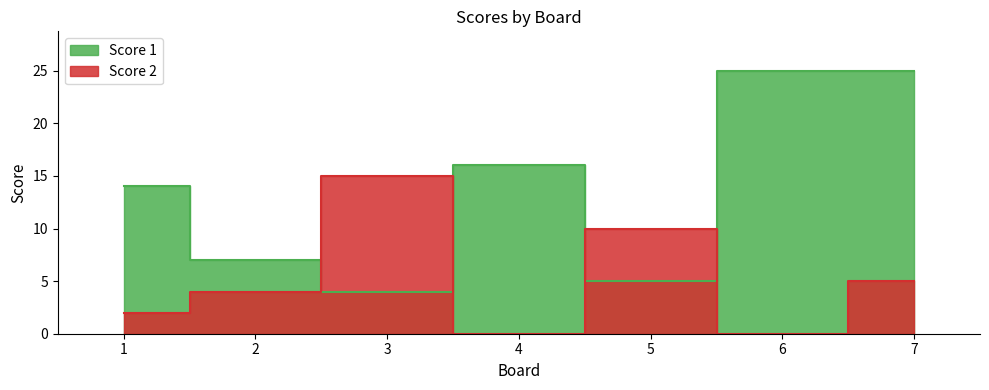

Reading right to left, list all the values displayed in this chart.

Score 1: 25	25	5	16	4	7	14
Score 2: 5	0	10	0	15	4	2